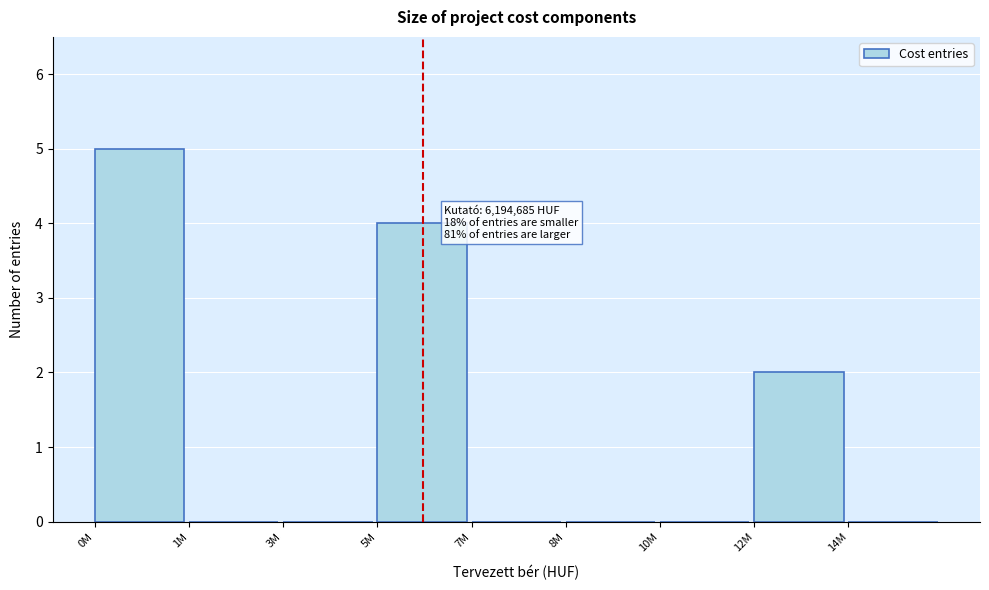

Reading left to right, list all the values displayed in this chart.

0M=5	1M=0	3M=0	5M=4	7M=0	8M=0	10M=0	12M=2	14M=0